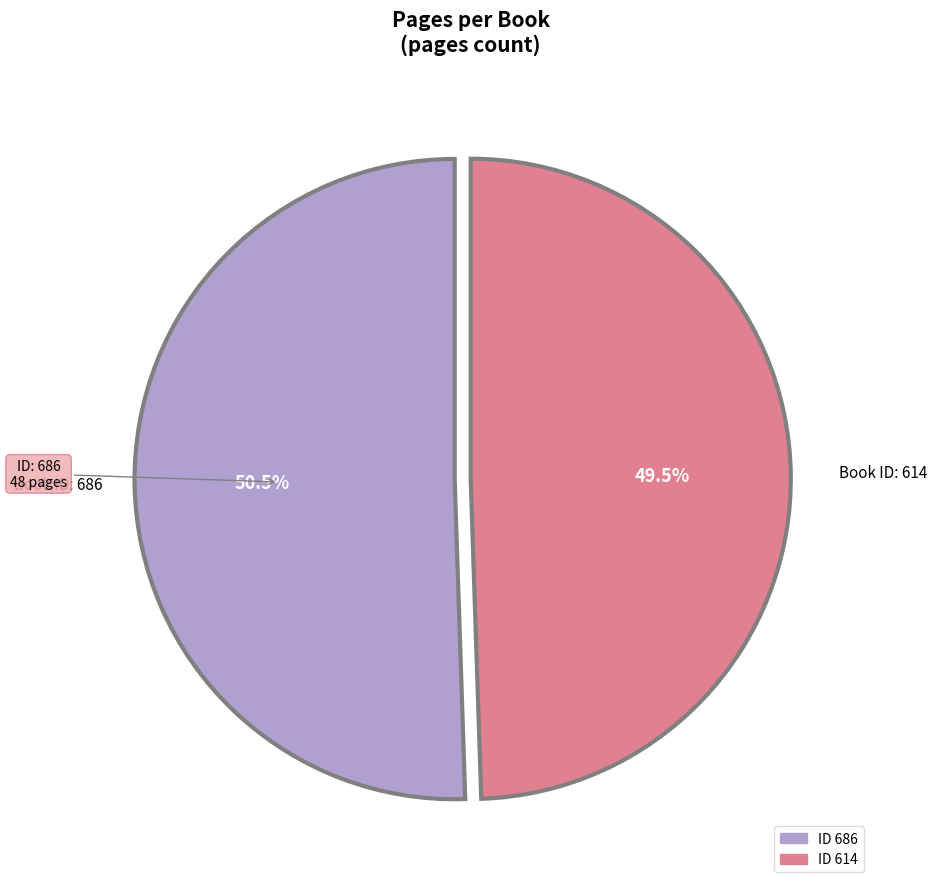

Does any single category account for the majority?

Yes